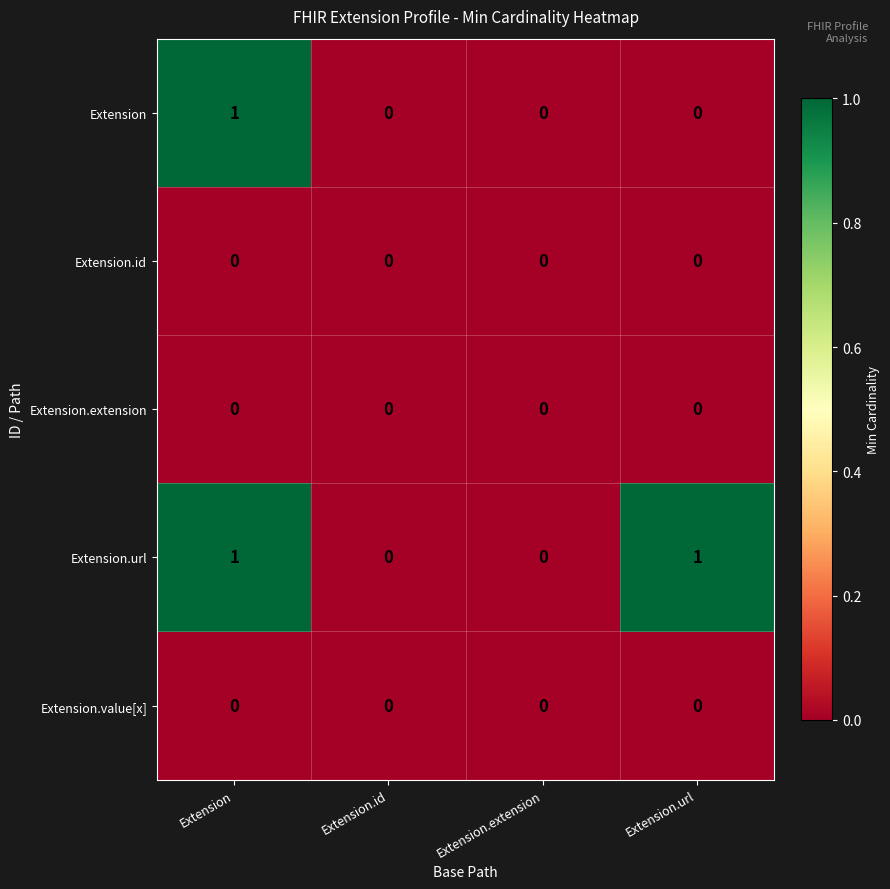

Reading left to right, extract all data points from this chart.

Extension: Extension=1	Extension.id=0	Extension.extension=0	Extension.url=0
Extension.id: Extension=0	Extension.id=0	Extension.extension=0	Extension.url=0
Extension.extension: Extension=0	Extension.id=0	Extension.extension=0	Extension.url=0
Extension.url: Extension=1	Extension.id=0	Extension.extension=0	Extension.url=1
Extension.value[x]: Extension=0	Extension.id=0	Extension.extension=0	Extension.url=0